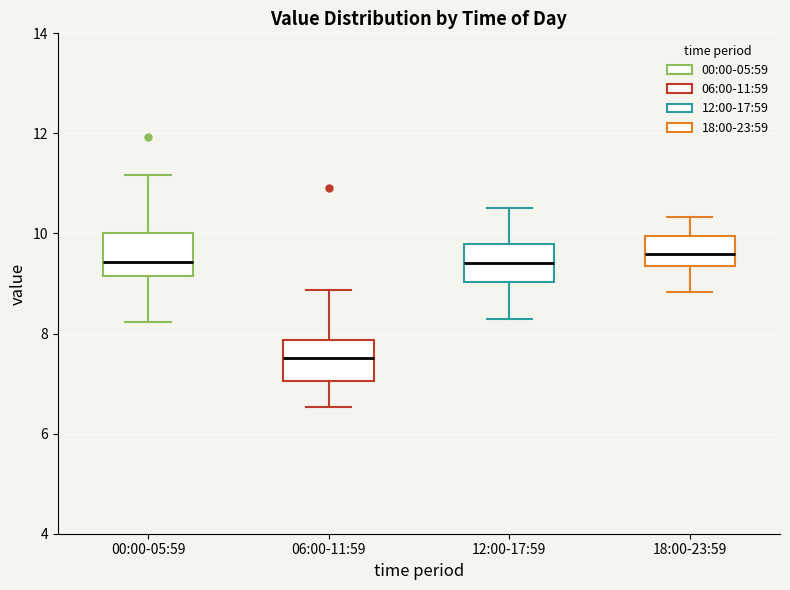

Reading left to right, read every box against the y-axis: the position of its median line, the range the box covers, and the ends of its whiskers. The values are not printed on the chart, so give them approximately, as read against the axis.

00:00-05:59: median 9.4, box 9.2 to 10.0, whiskers 8.2 to 11.2
06:00-11:59: median 7.6, box 7.0 to 7.8, whiskers 6.6 to 8.8
12:00-17:59: median 9.4, box 9.0 to 9.8, whiskers 8.4 to 10.6
18:00-23:59: median 9.6, box 9.4 to 10.0, whiskers 8.8 to 10.4